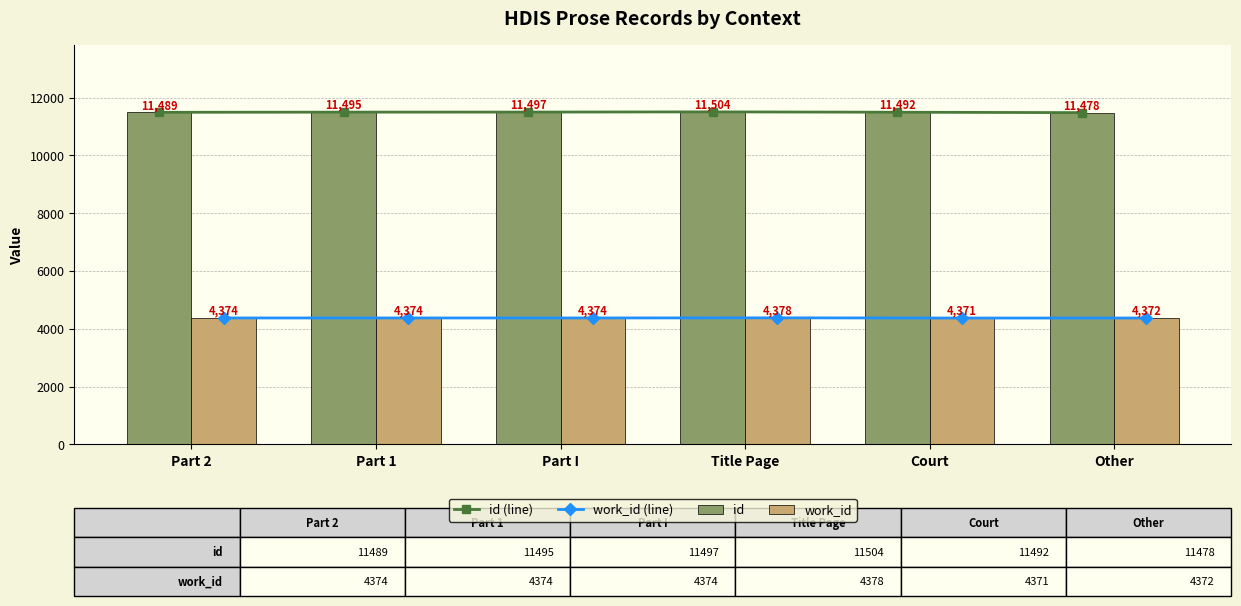

Which has a higher value, Part 2 or Other?

Part 2